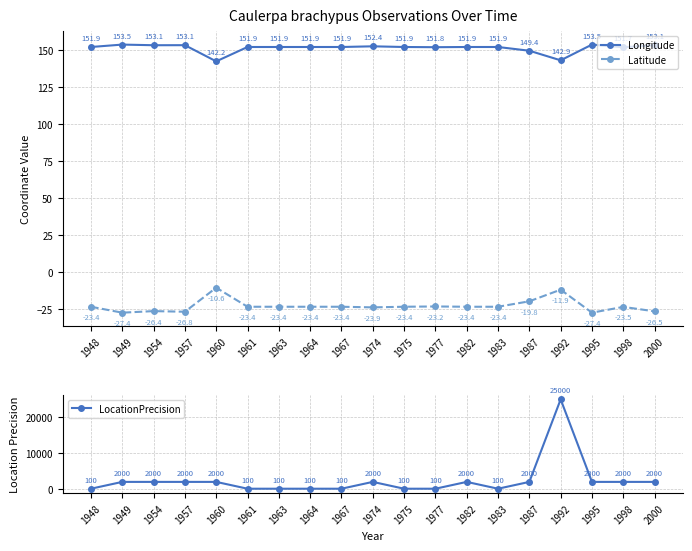

What are all the series names shown in the legend?

Longitude, Latitude, LocationPrecision